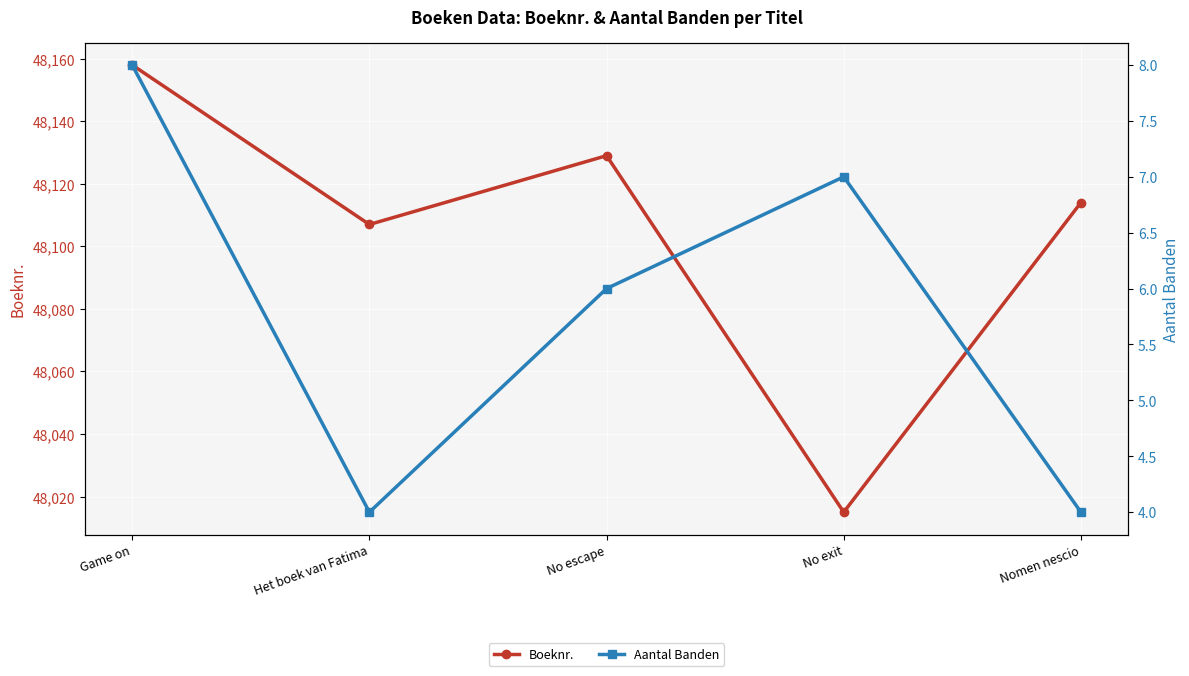

How many lines are shown in the chart?

2